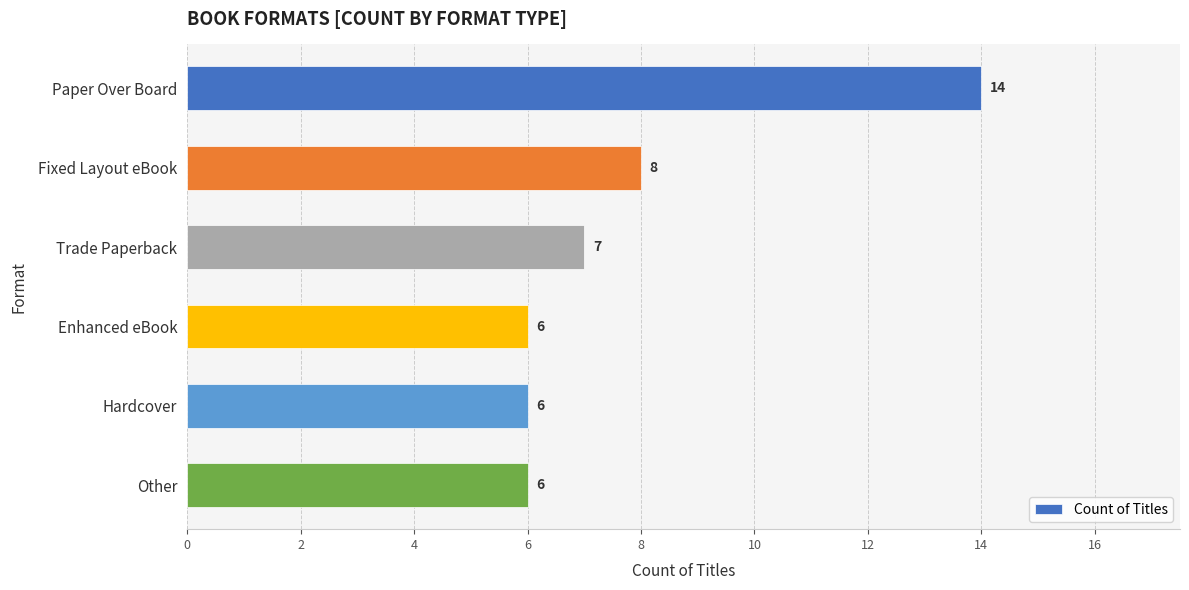

Reading top to bottom, what are all the values shown in this chart?

14	8	7	6	6	6